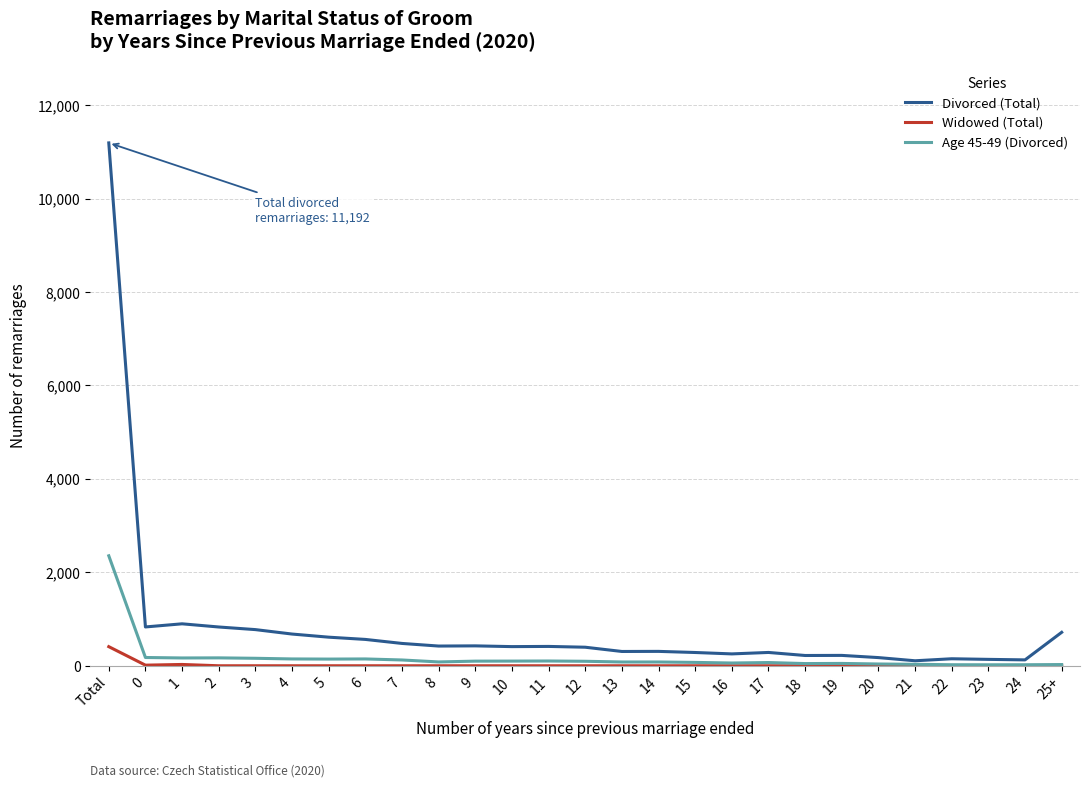

What is the difference between the highest and lowest values at 8?

422